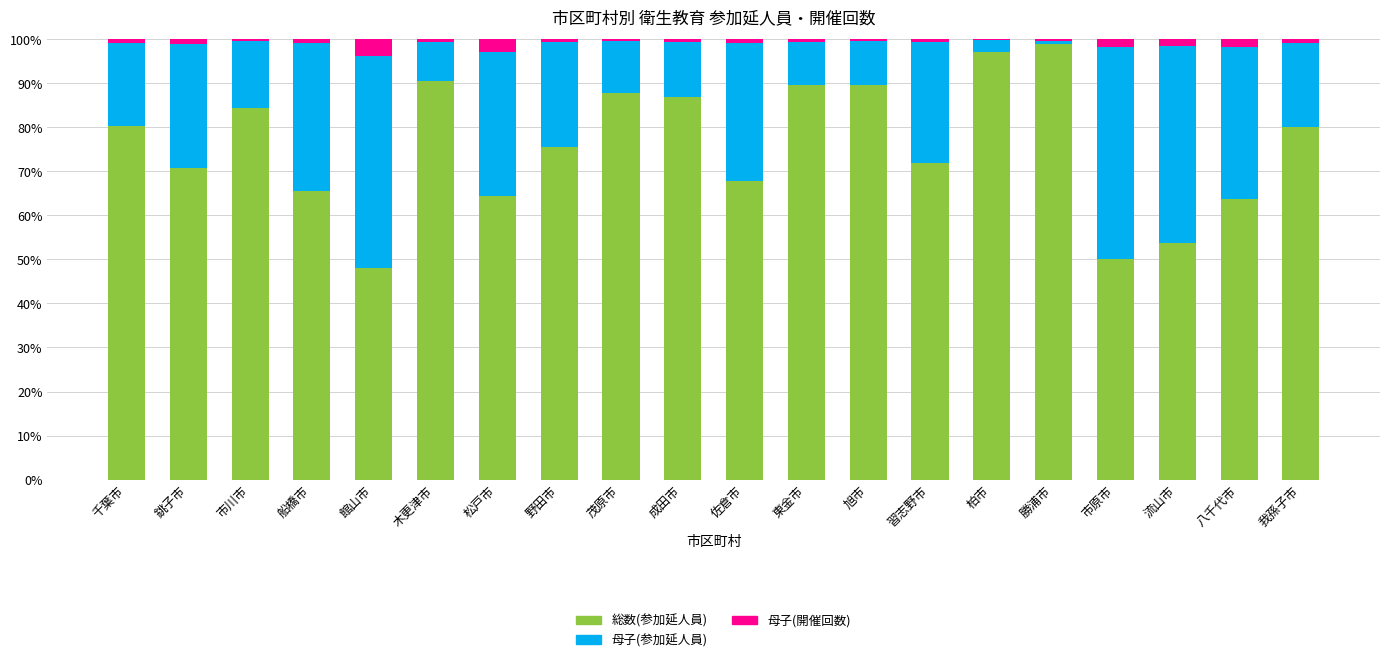

The value of 総数(参加延人員) at 旭市 is 144.5. True or false?

False